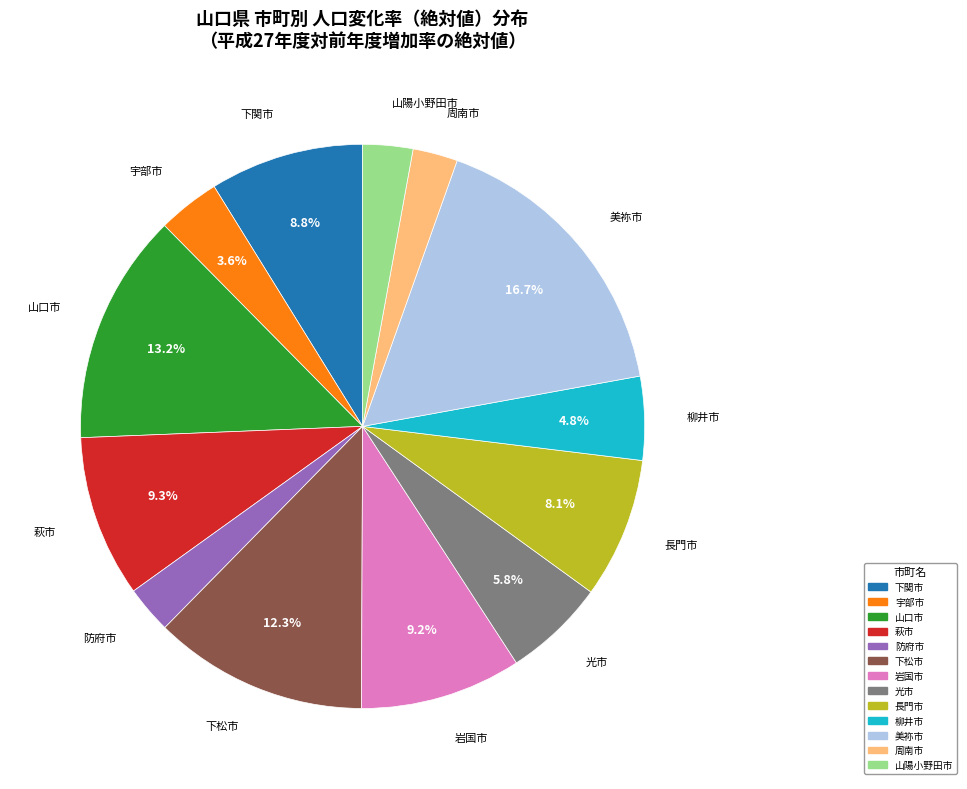

What is the largest slice in the pie chart?

美祢市